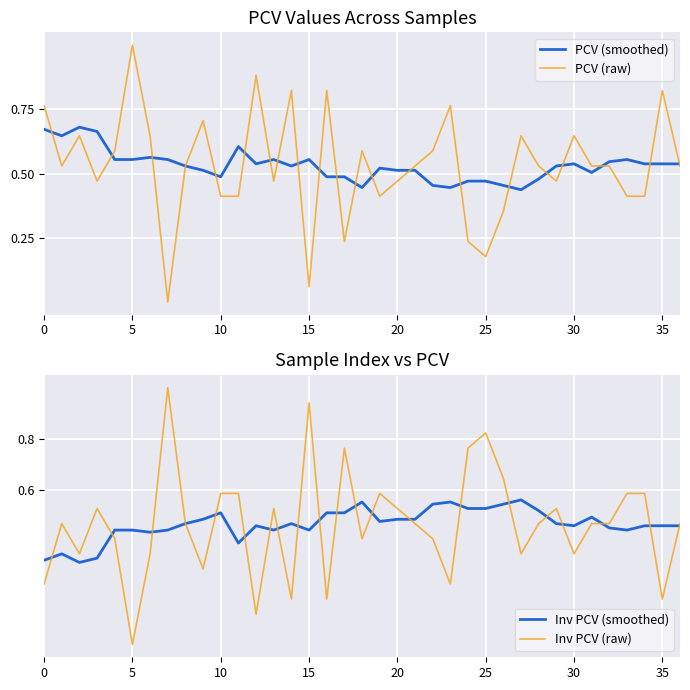

Which series has the largest total across all categories?

PCV (smoothed)